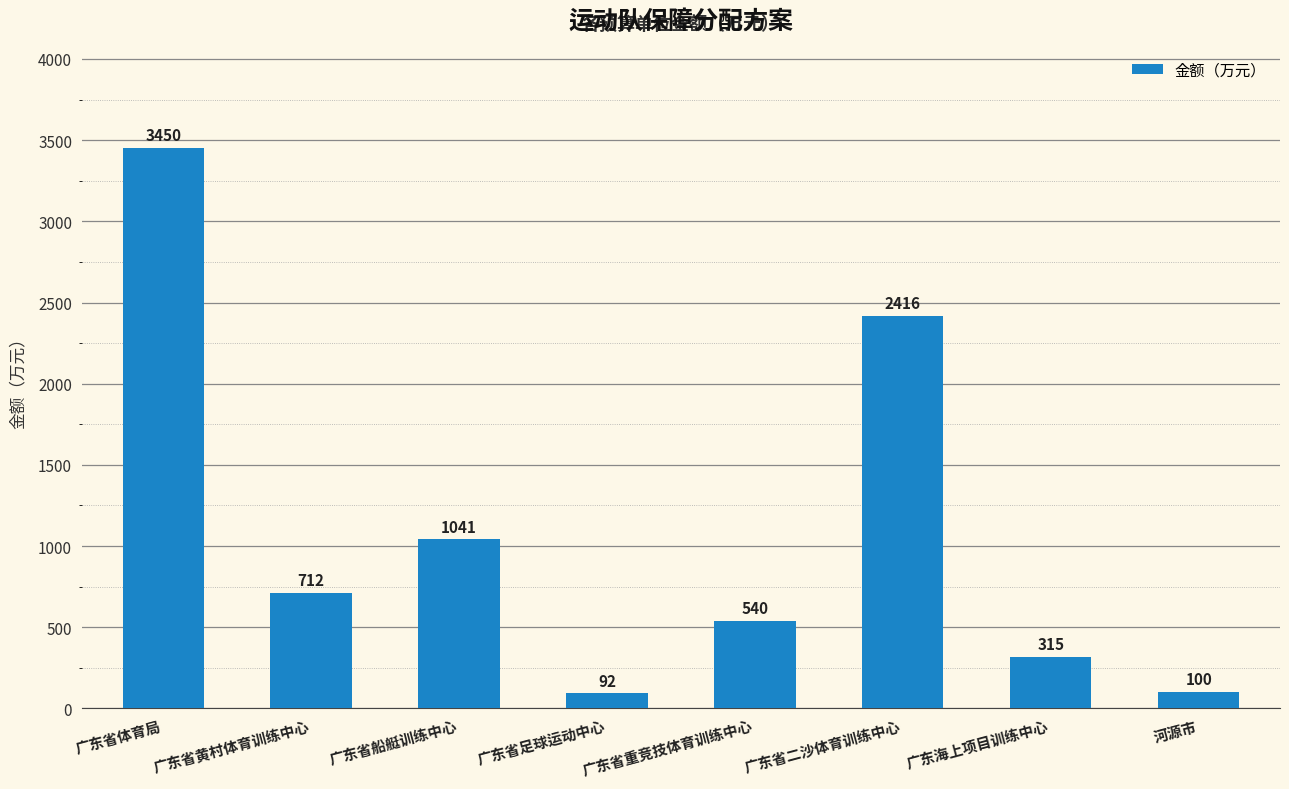

How many data points does each series have?

8